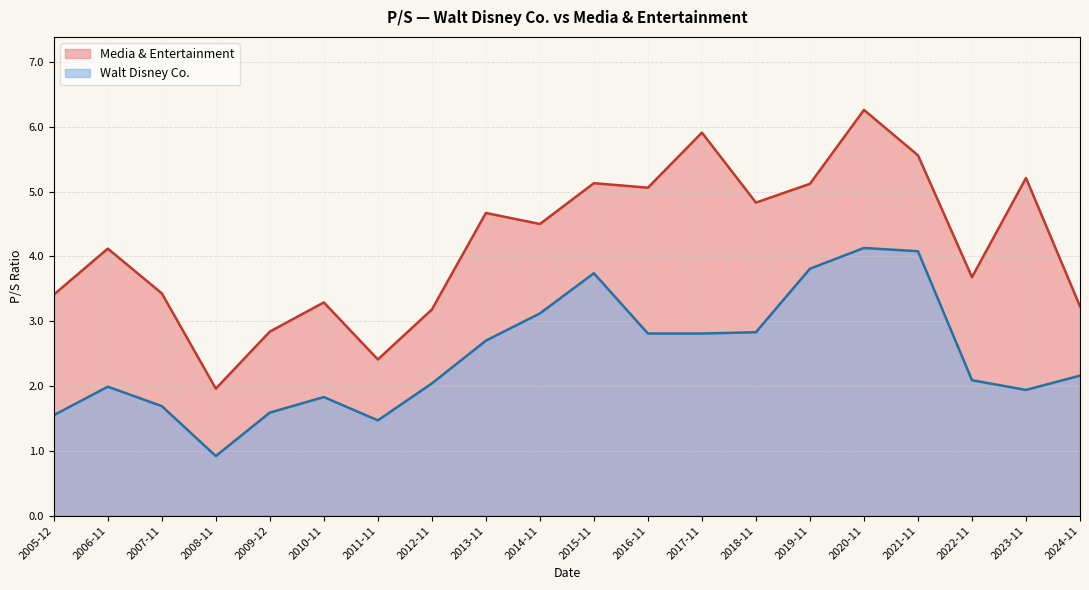

Rank the series at 2024-11 from highest to lowest value.

Media & Entertainment, Walt Disney Co.